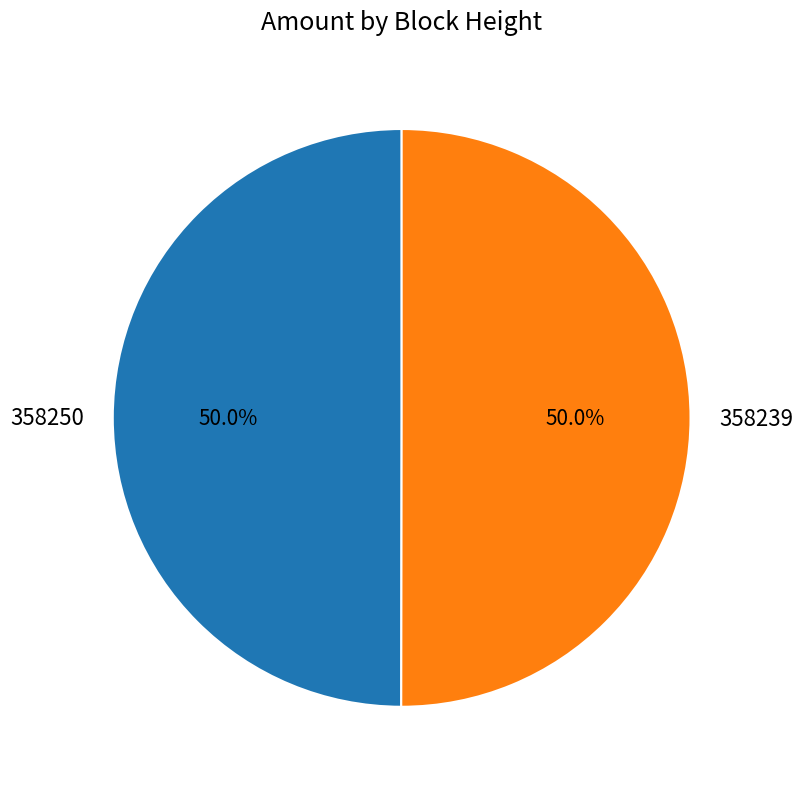

Combined, what portion of the pie is 358250 and 358239?

100.0%